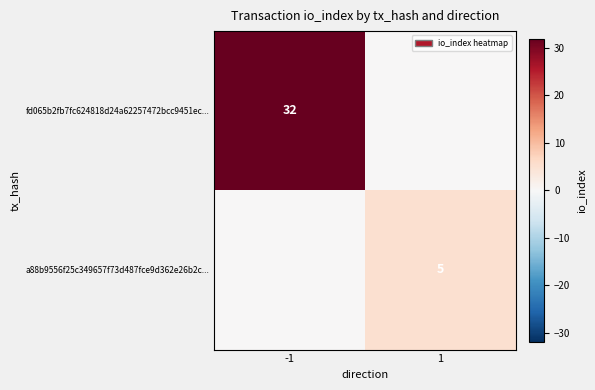

The fd065b2fb7fc624818d24a62257472bcc9451ec... series shows 10 at -1. True or false?

False